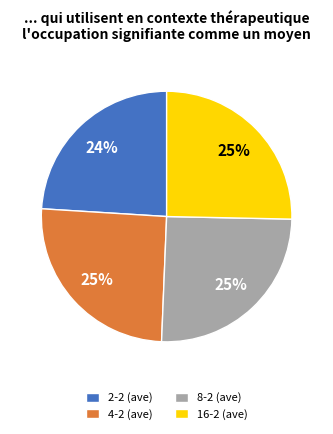

Does any single category account for the majority?

No